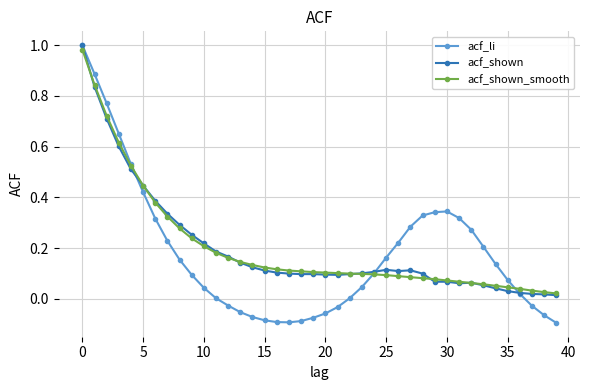

True or false: acf_shown has more than 0 points higher than both neighbors.

True